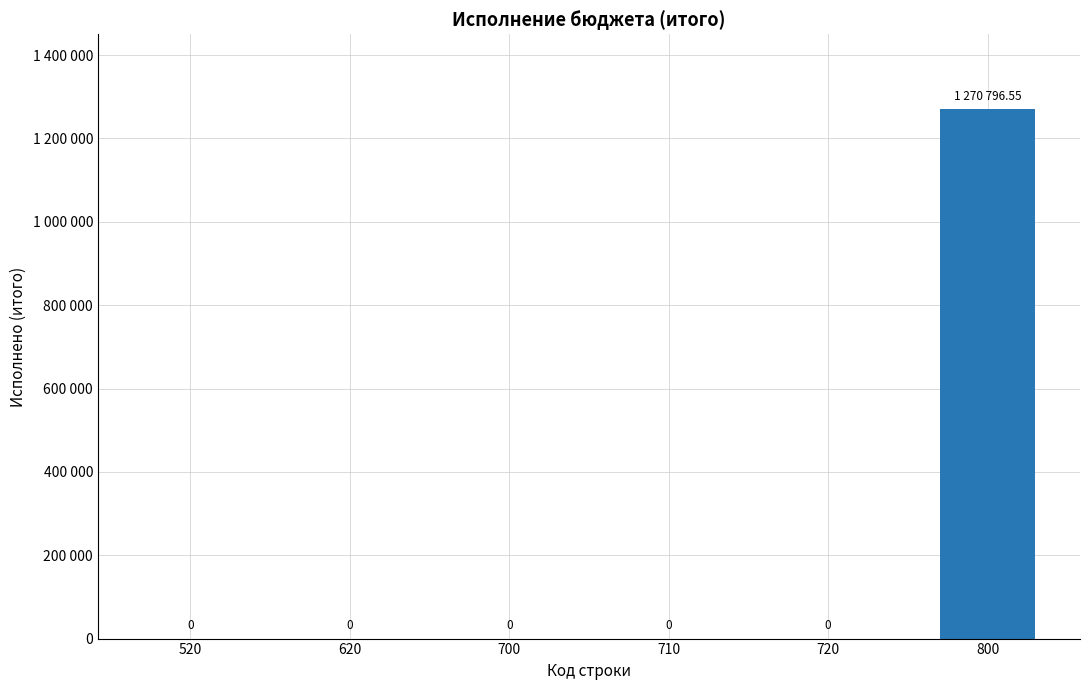

What is the greatest value displayed?

1270796.6